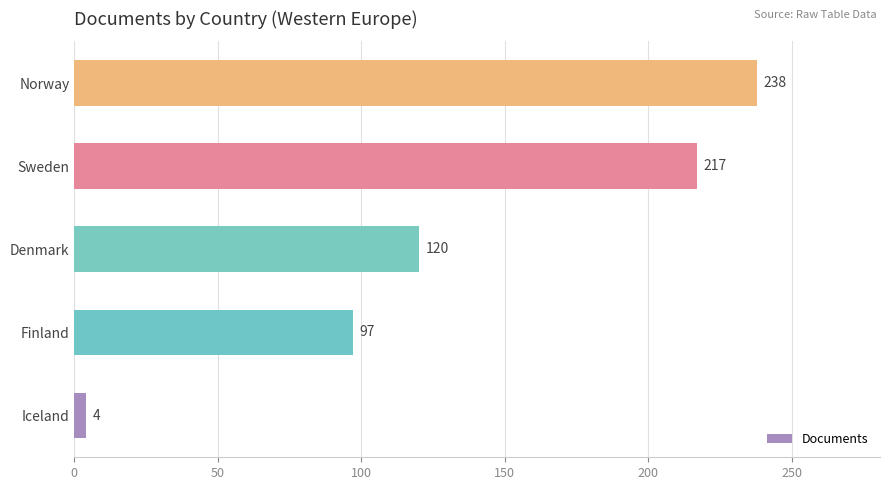

Rank the categories by value from lowest to highest.

Iceland, Finland, Denmark, Sweden, Norway